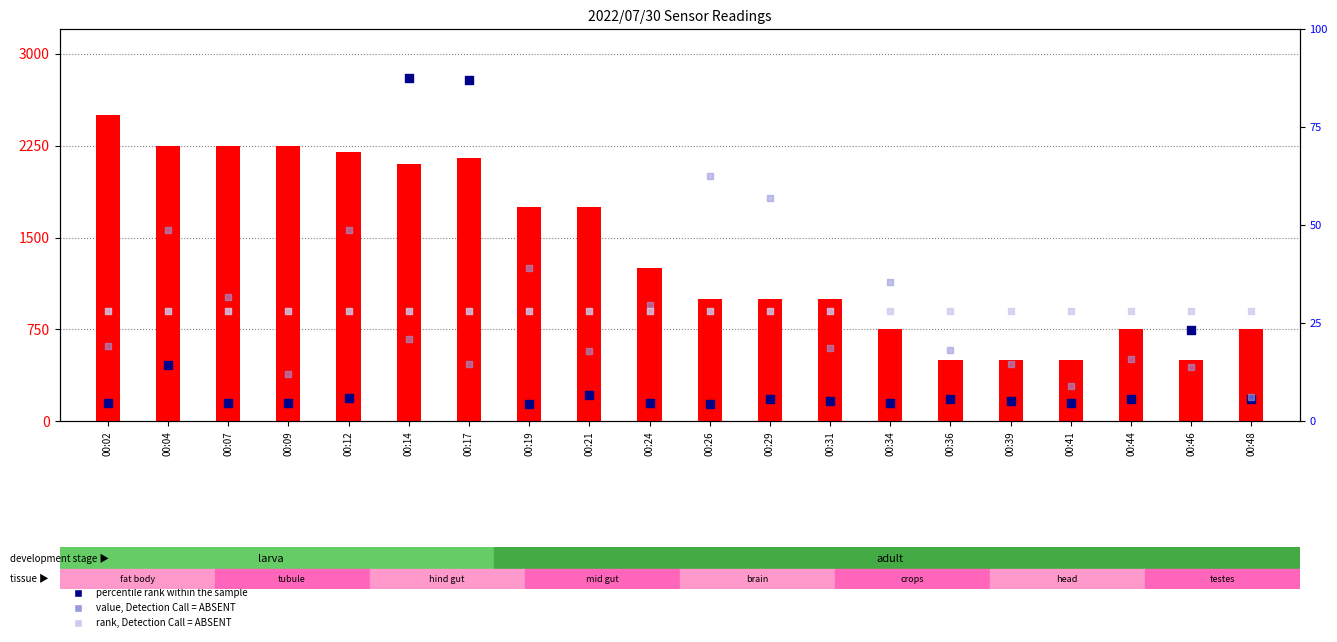

Which series contains the lowest Y value?

percentile rank within the sample